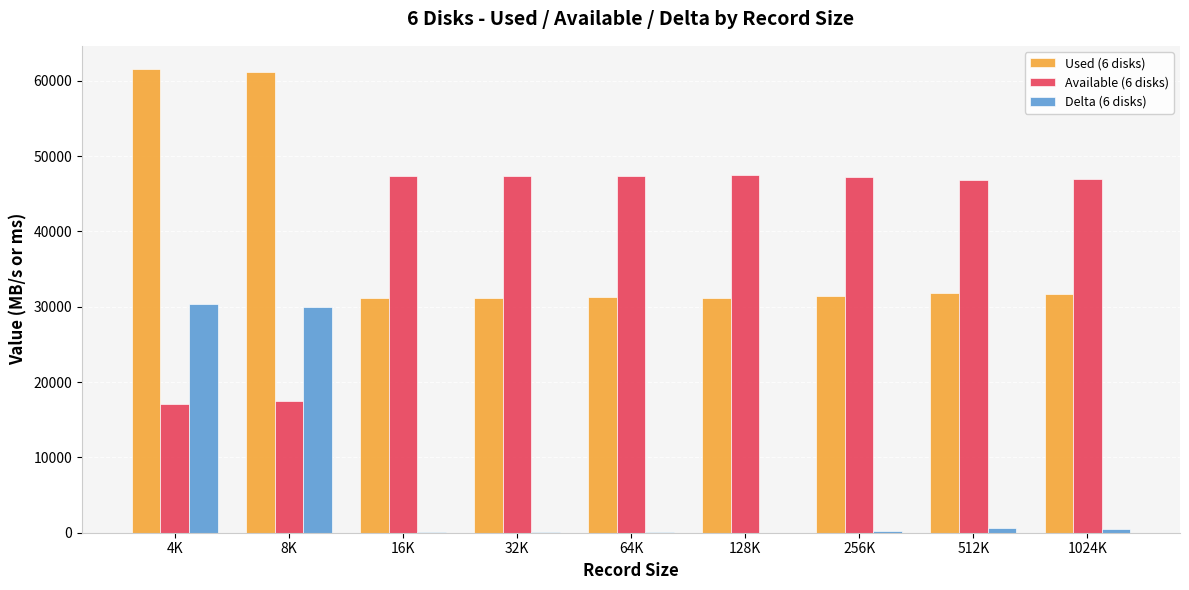

Is the value of Used (6 disks) at 32K greater than the value of Delta (6 disks) at 256K?

Yes